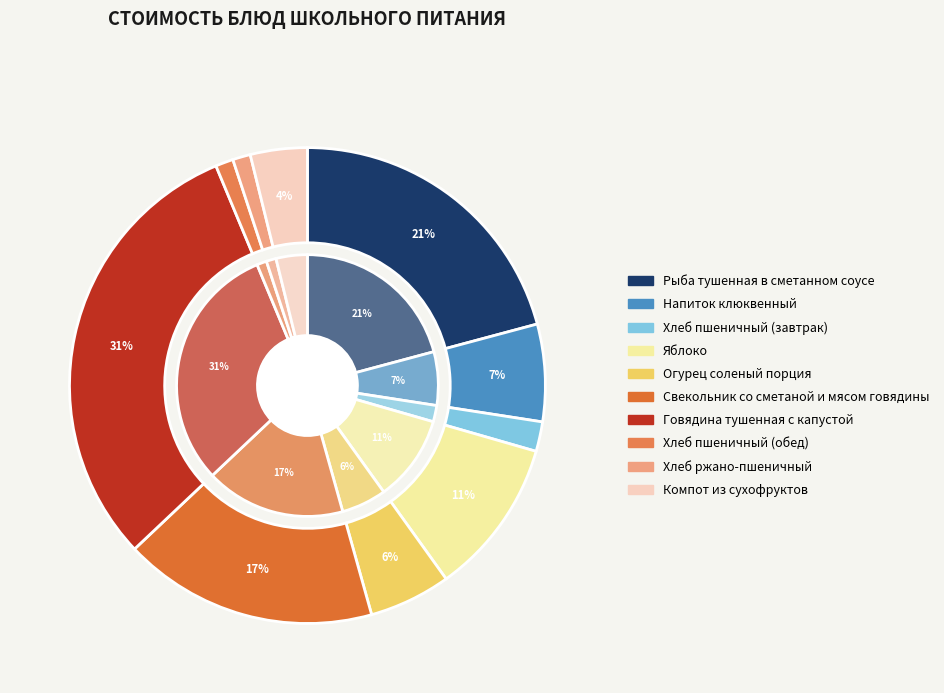

How many segments does this pie chart have?

10